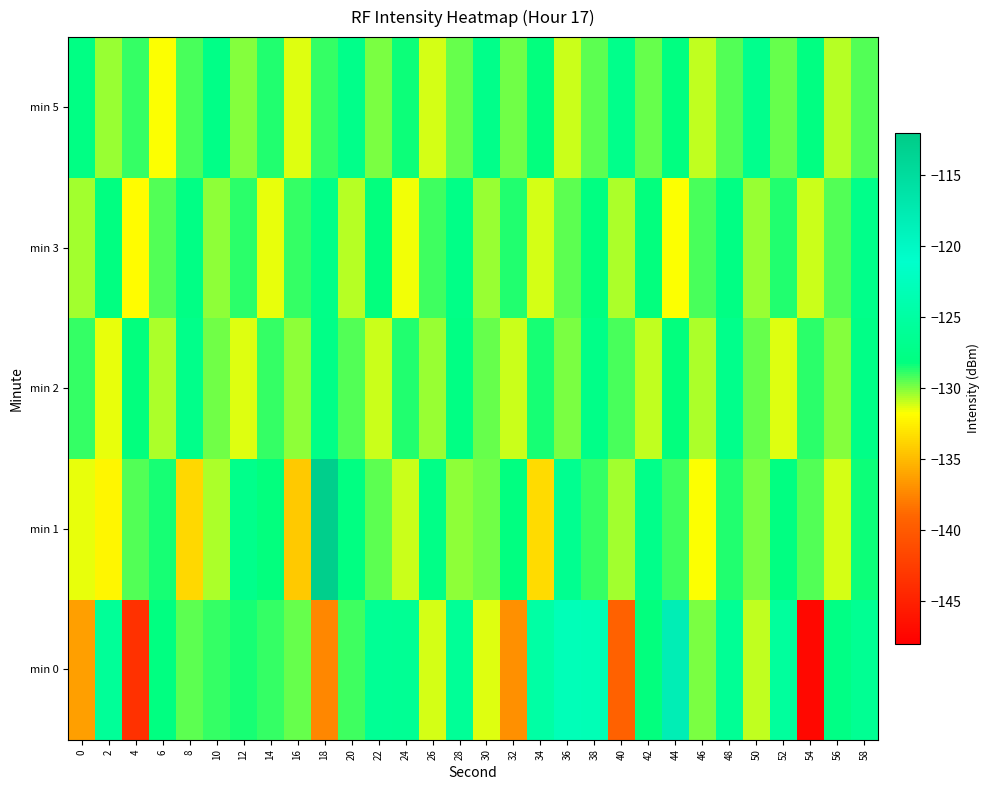

What is the spread (max minus min) of values at 22?

4.9